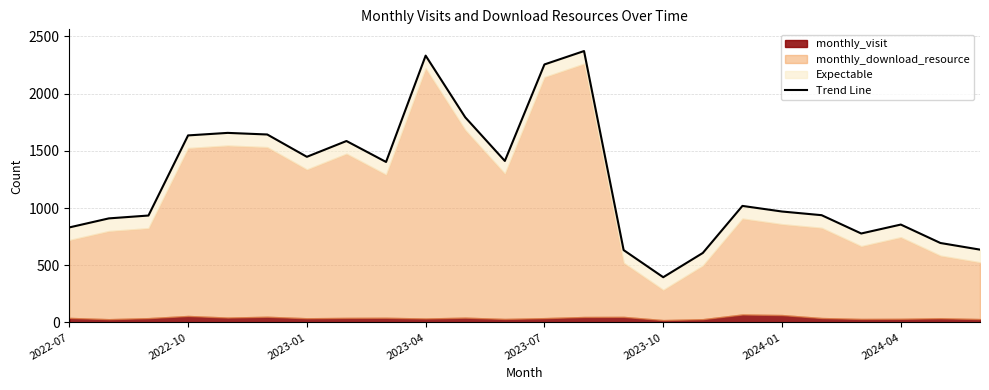

What is the difference between the maximum and second lowest values?

1764.0